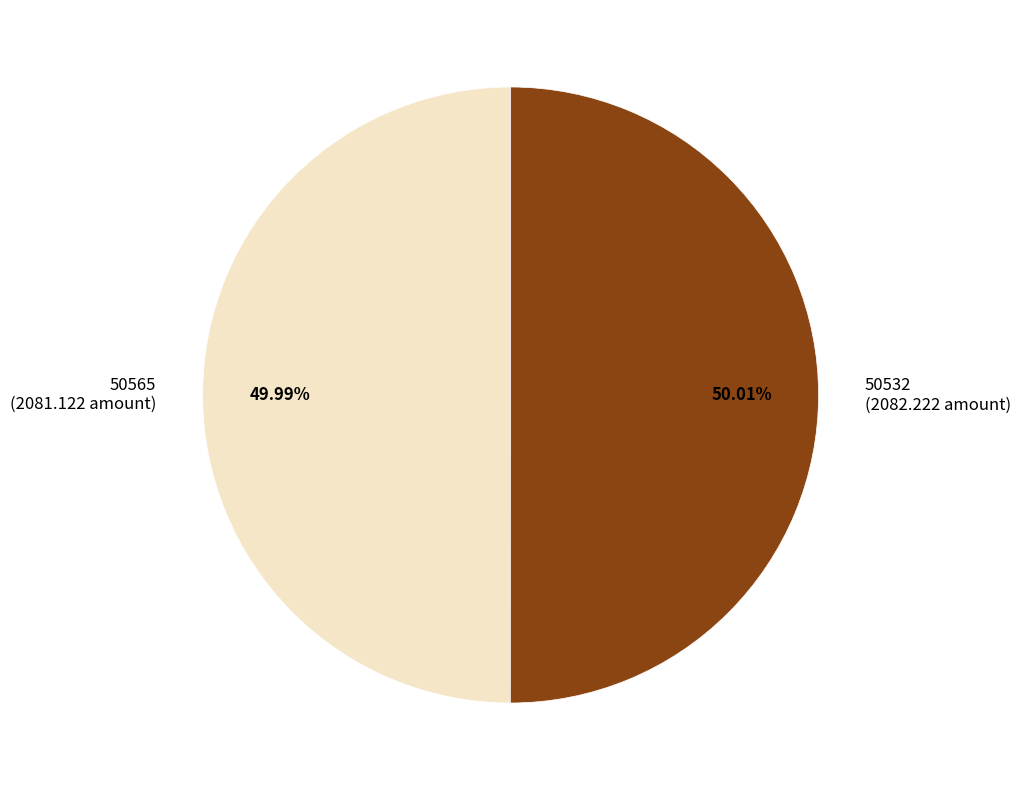

What is the ratio of the value at 50532 (2082.222 amount) to the value at 50565 (2081.122 amount)?

1.0